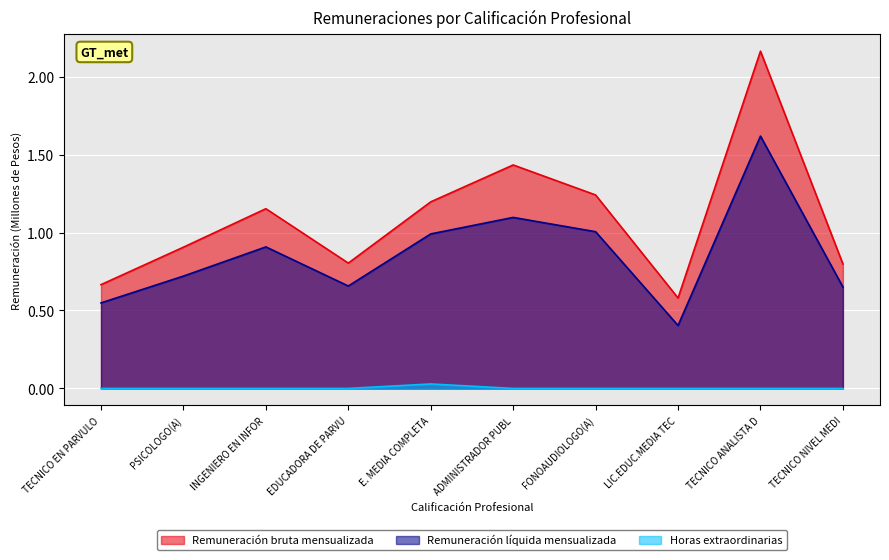

What is the maximum value shown in the chart?

2163614